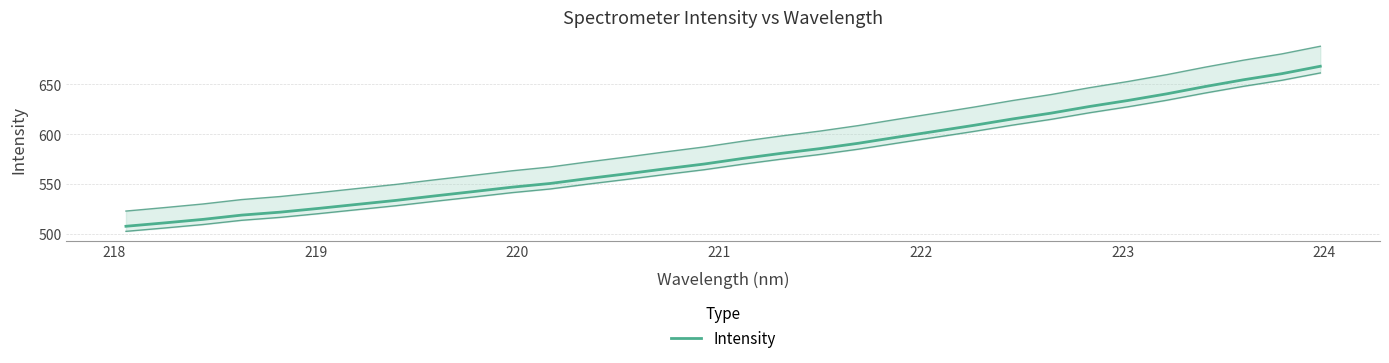

True or false: there are more than 0 points higher than both neighbors.

False